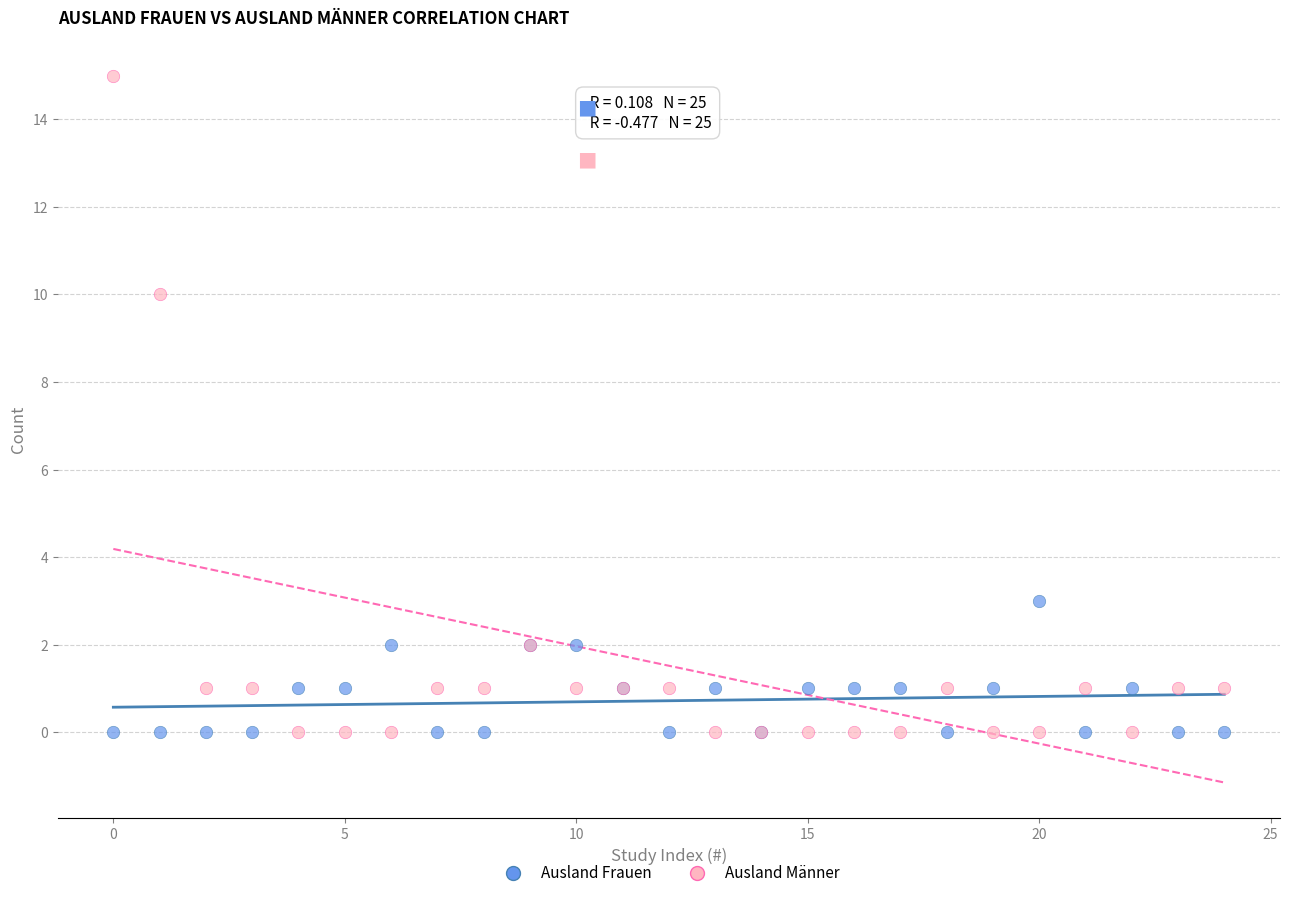

Across all series, what Y value is closest to 7?

10